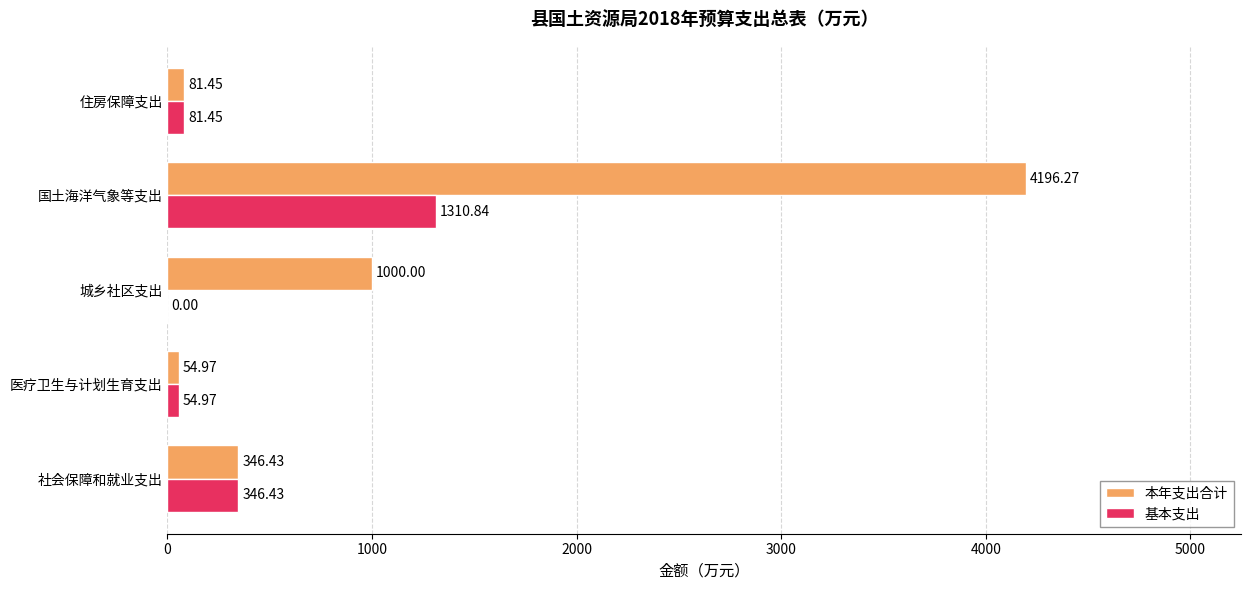

Which label corresponds to the largest value in the chart?

国土海洋气象等支出